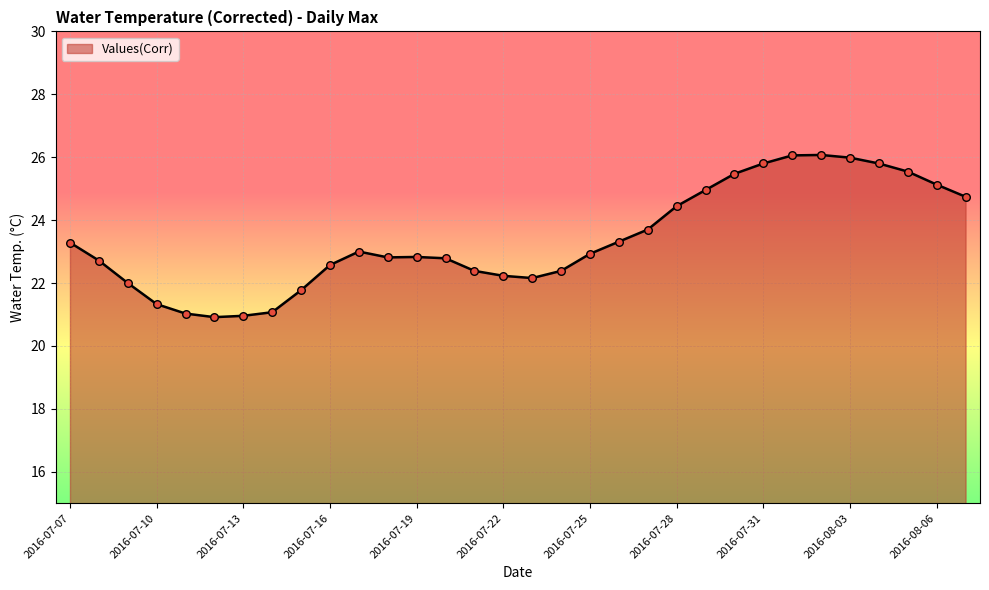

What is the minimum value shown in the chart?

20.9